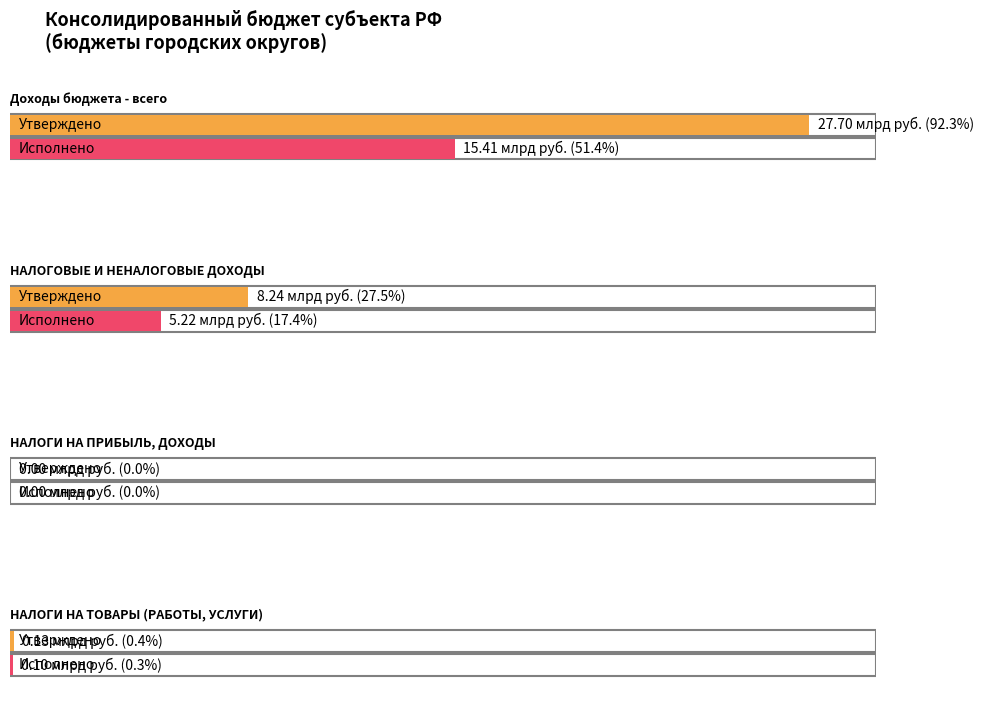

Which category has the highest value across all series?

Доходы бюджета - всего